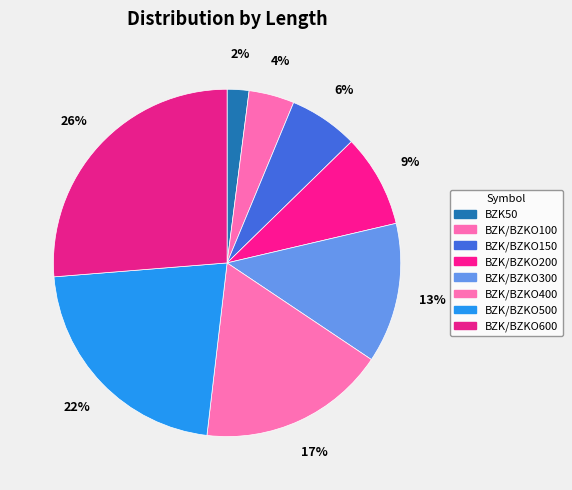

Count the number of slices in the pie.

8